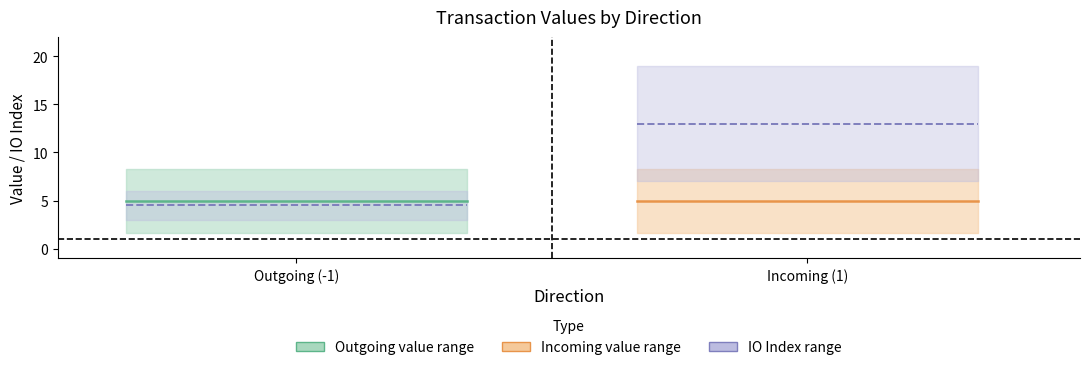

Does the chart have visible grid lines?

No